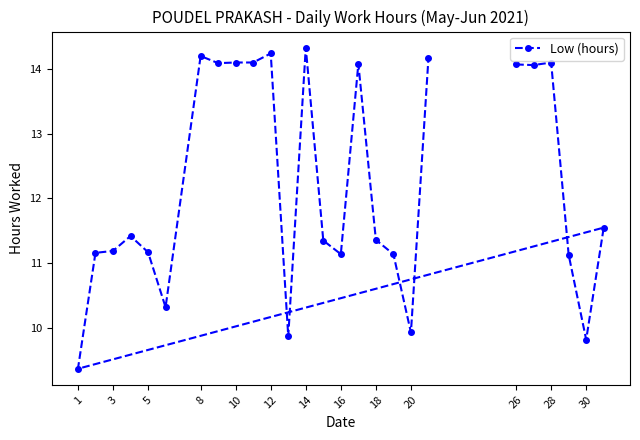

What is the average value?

12.2